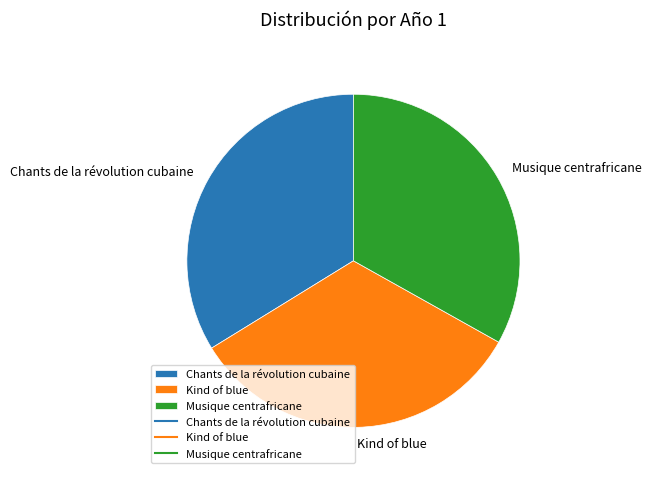

Which category has the biggest portion of the pie?

Chants de la révolution cubaine